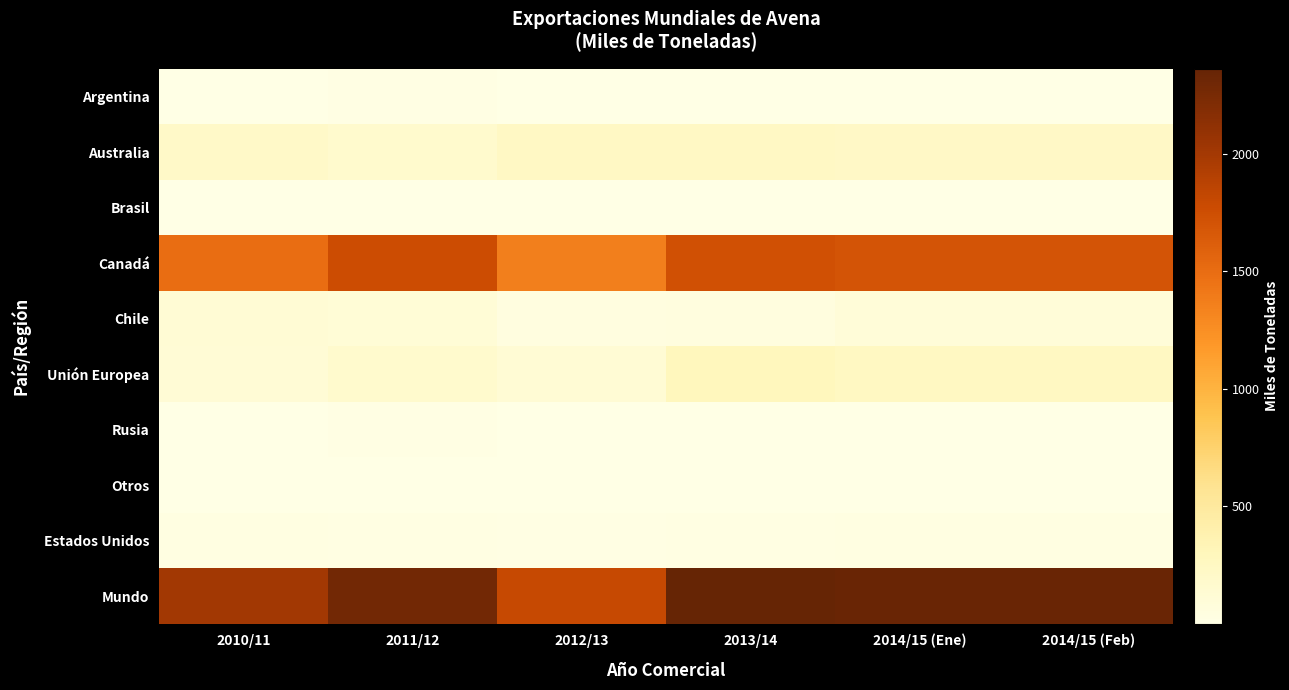

Which has a higher value, 2013/14 or 2010/11?

2010/11